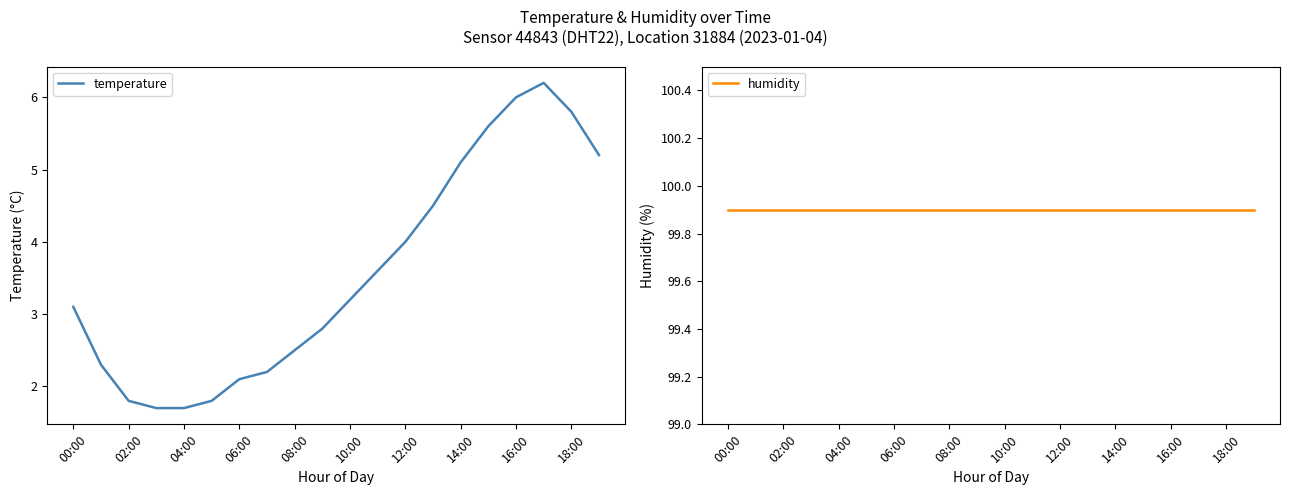

Rank the series by their average value, from highest to lowest.

humidity, temperature